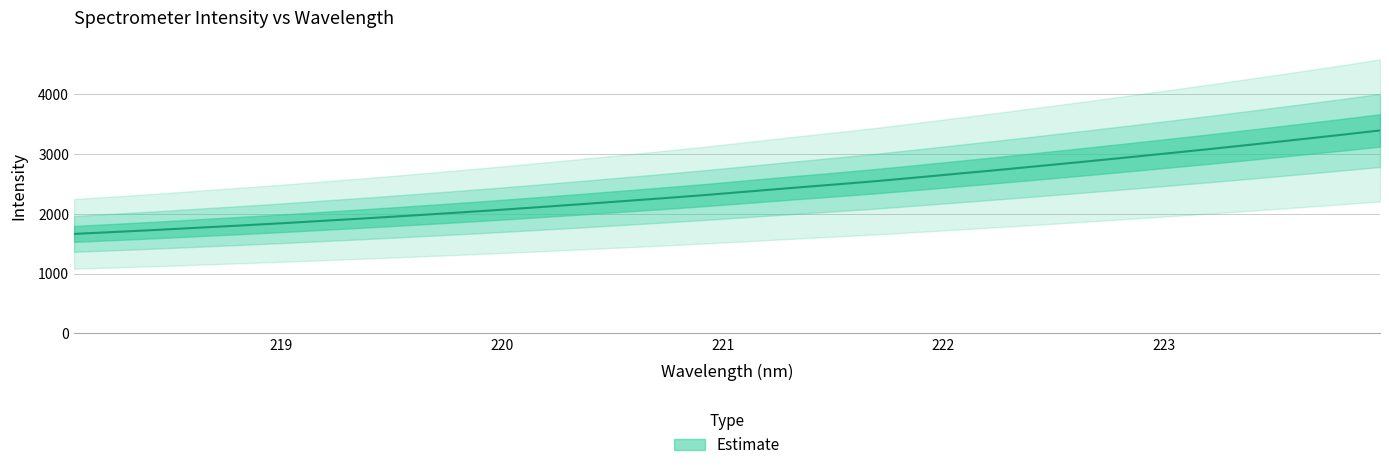

Does the chart display data point markers on the line(s)?

No